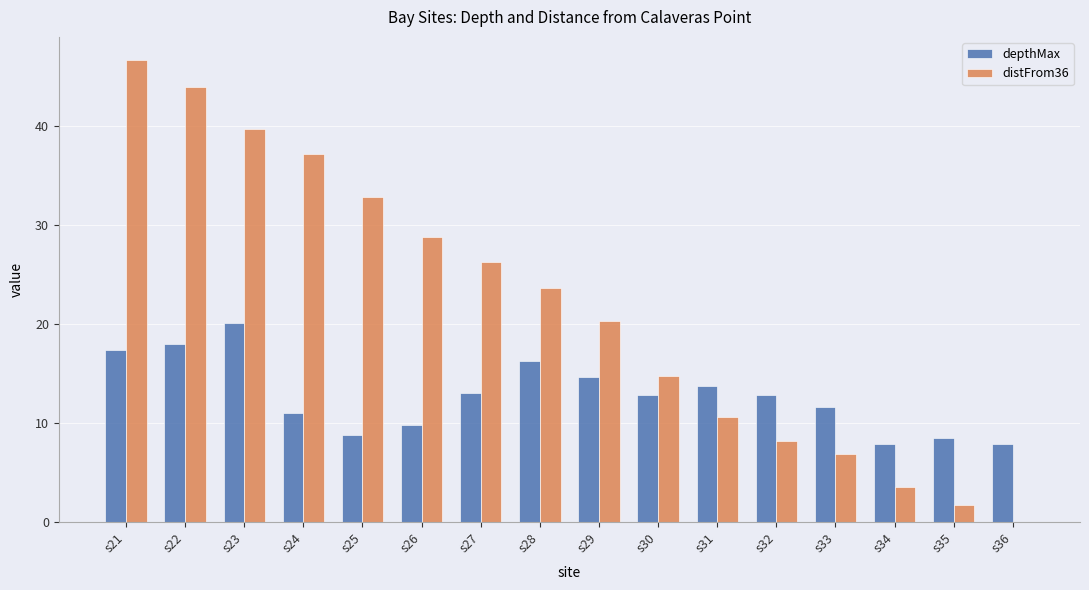

True or false: distFrom36 has a value of 39.7 at s23.

True